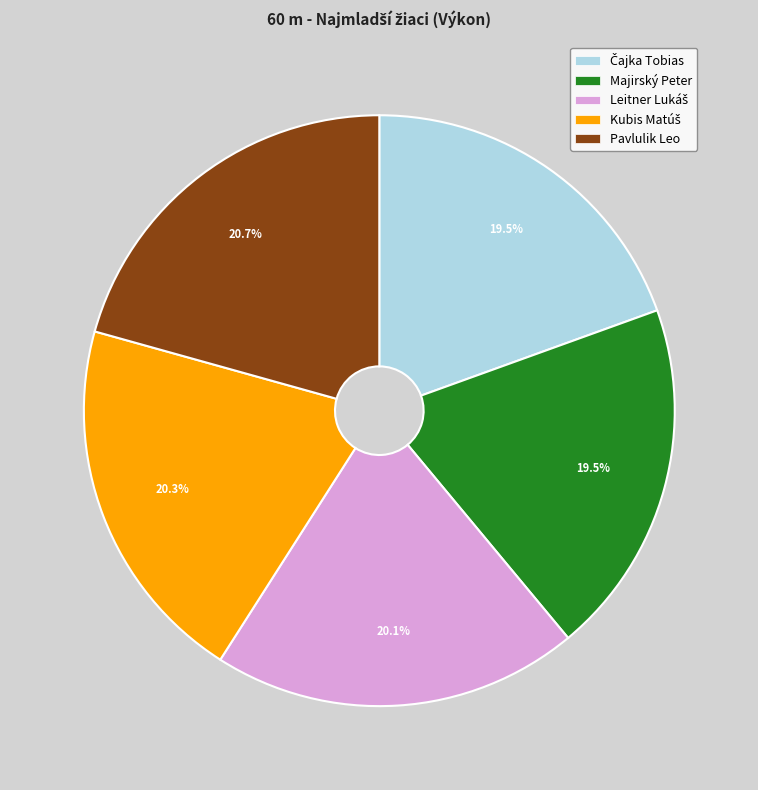

Does any single category account for the majority?

No